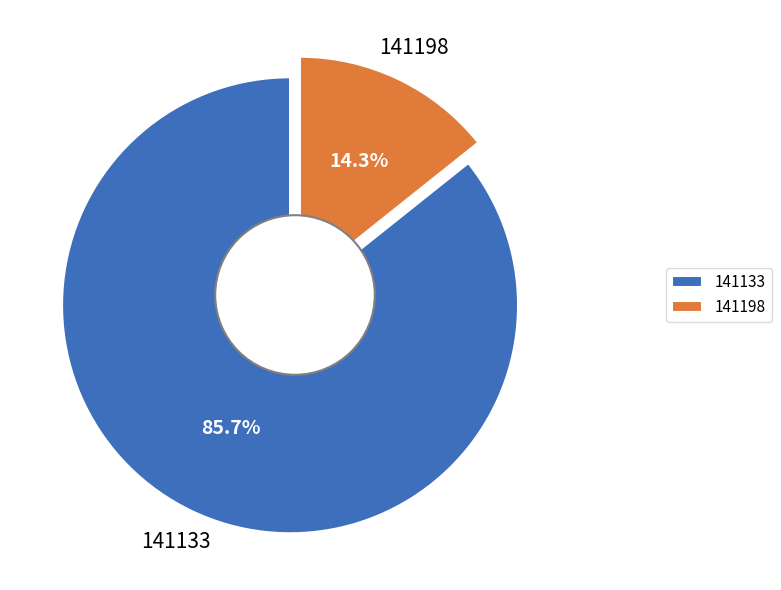

To the nearest percent, what is the combined percentage of 141198 and 141133?

100%